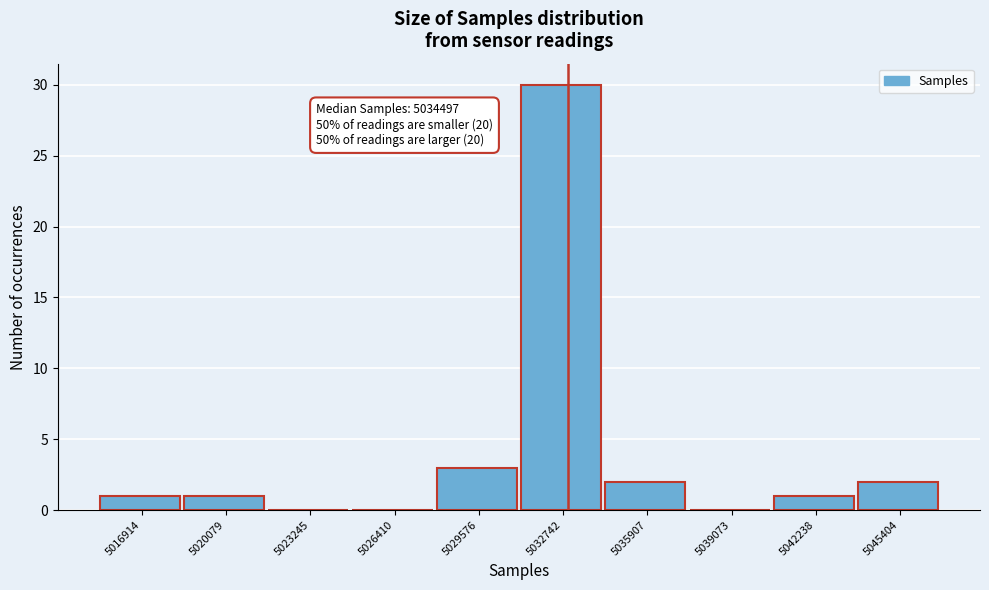

Reading left to right, list all the values displayed in this chart.

5016914=1	5020079=1	5023245=0	5026410=0	5029576=3	5032742=30	5035907=2	5039073=0	5042238=1	5045404=2